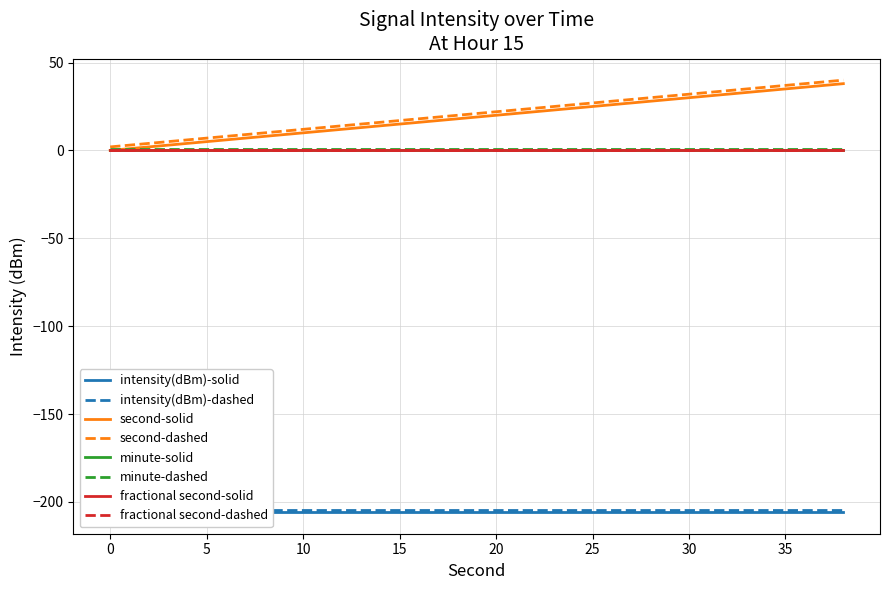

True or false: intensity(dBm) has more than 0 points higher than both neighbors.

False